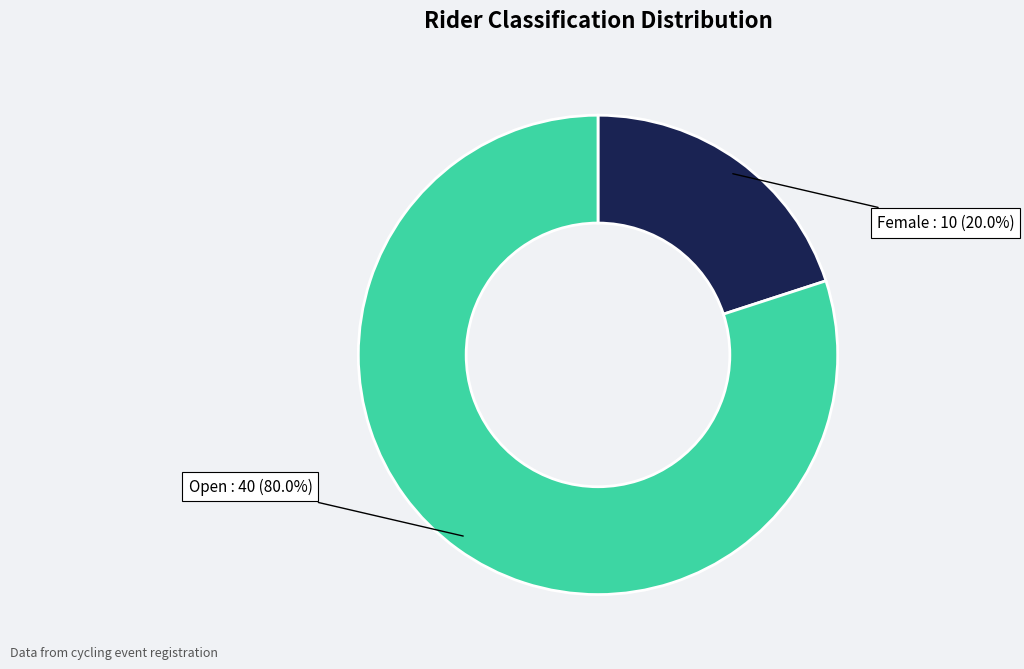

Is there a majority slice in this chart?

Yes